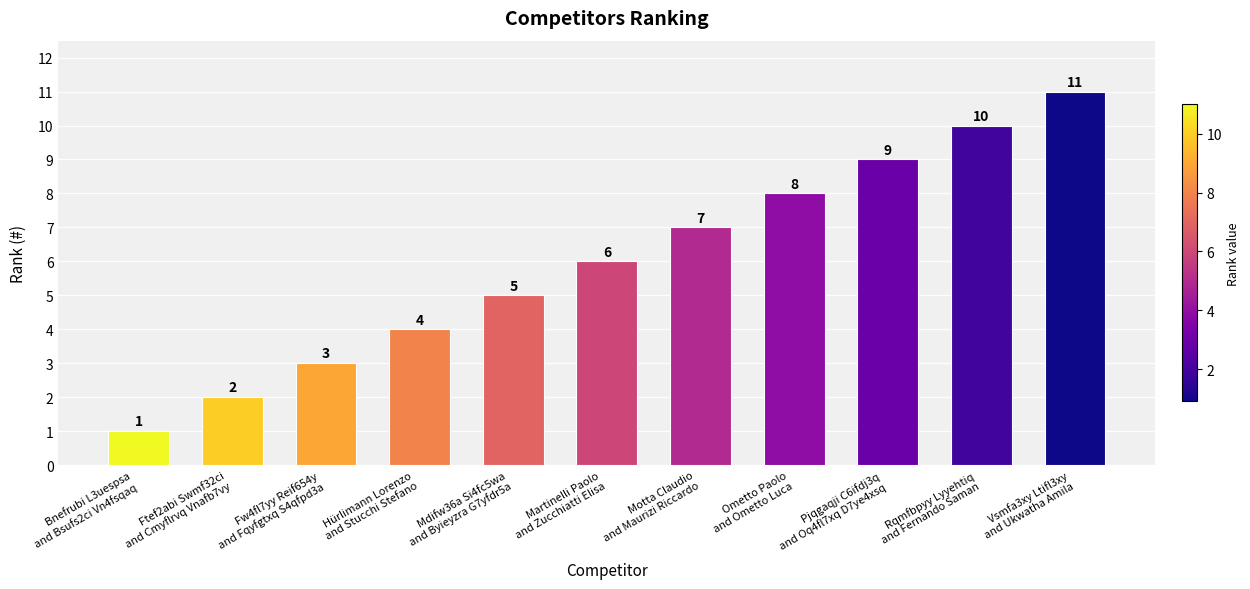

What is the smallest value displayed?

1